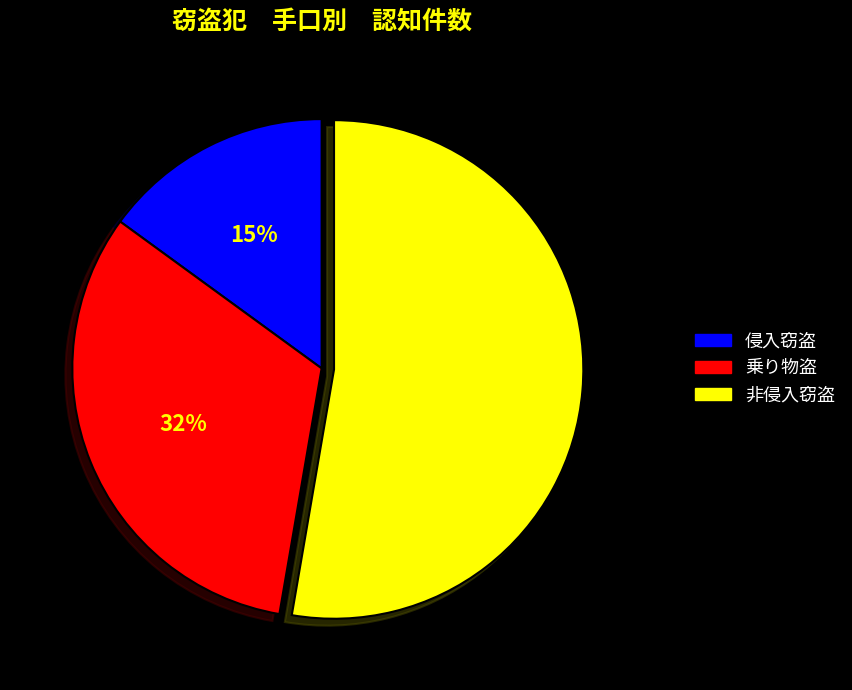

Between 侵入窃盗 and 非侵入窃盗, which is larger?

非侵入窃盗